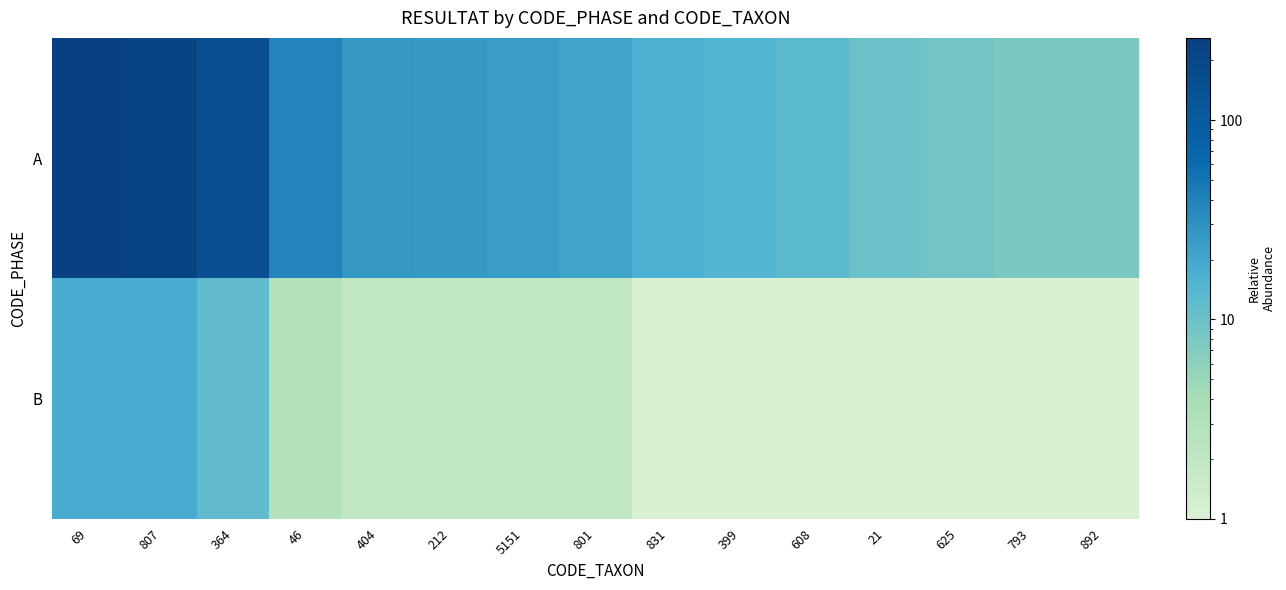

At how many categories does at least one series exceed 223?

2